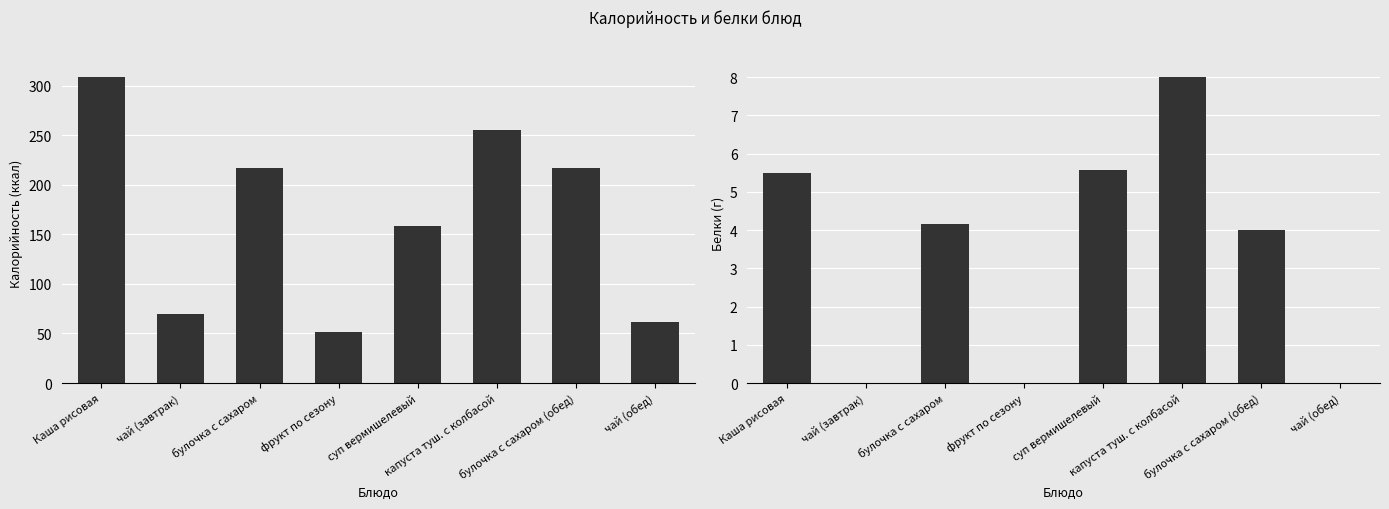

Reading left to right, transcribe all the data shown in this chart.

Калорийность: 308.7	69.4	217.2	52.0	158.0	255.0	217.0	62.0
Белки: 5.5	0.0	4.2	0.0	5.6	8.0	4.0	0.0